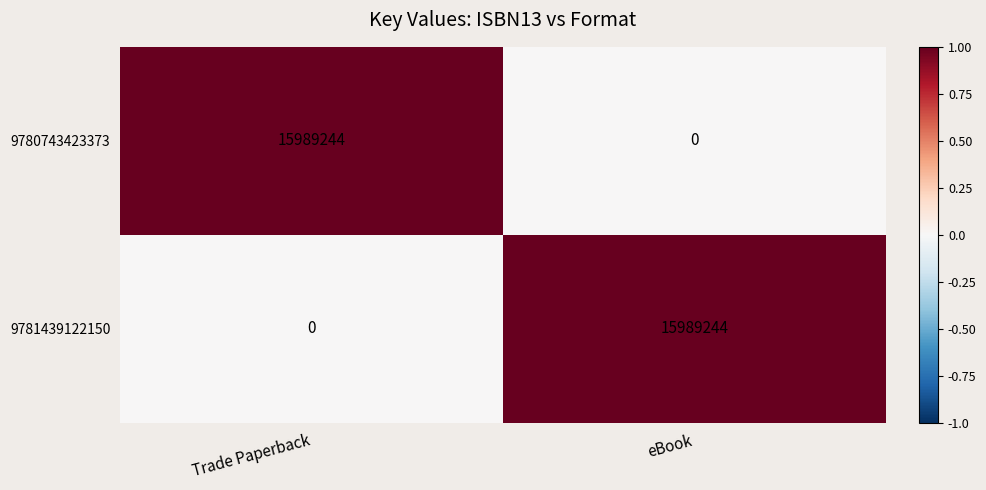

What is the difference between the highest and lowest values at eBook?

15989244